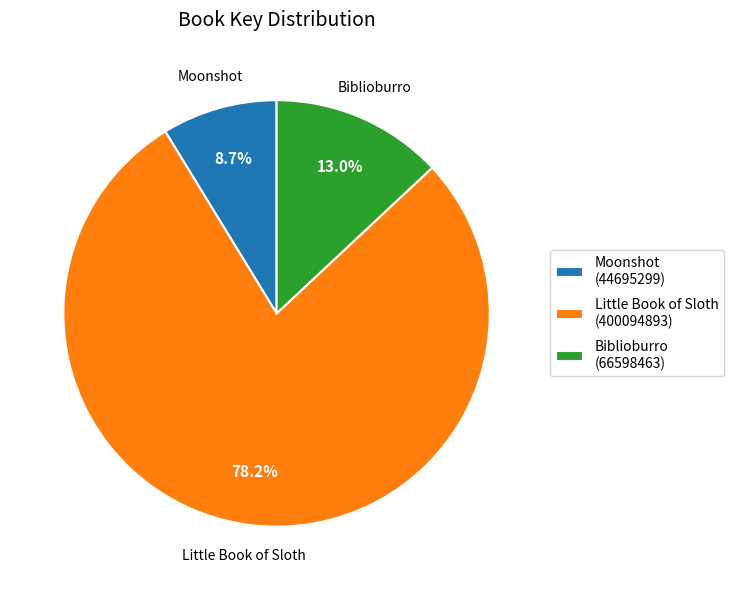

Rank the categories by value from highest to lowest.

Little Book of Sloth, Biblioburro, Moonshot